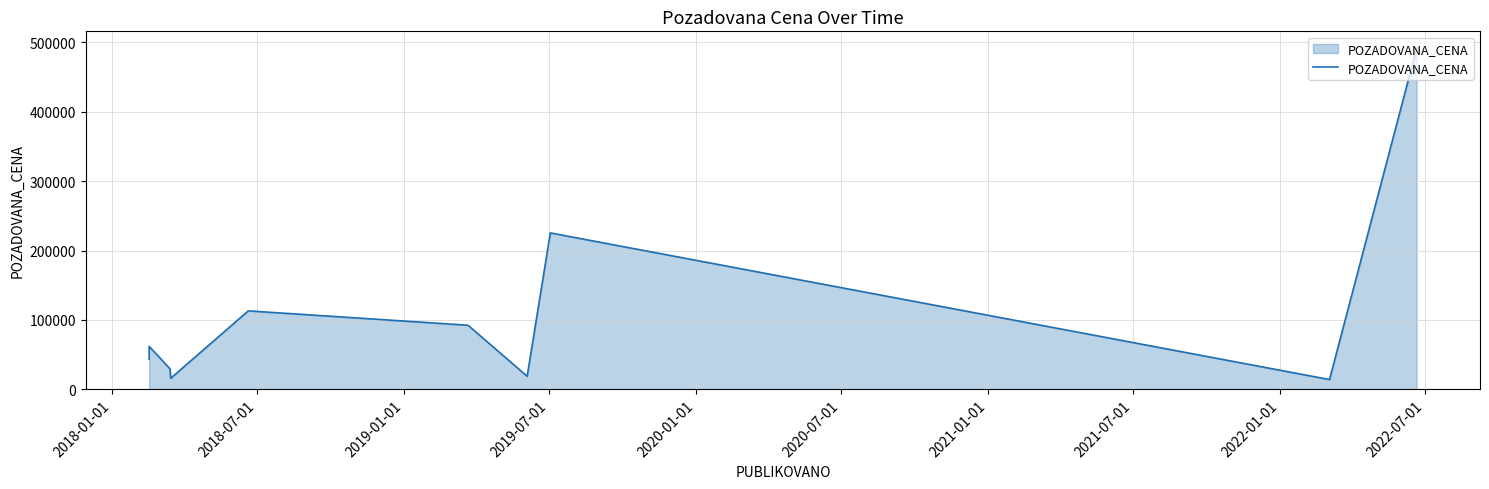

Is it true that the value at 2022-07-01 is 721421?

False